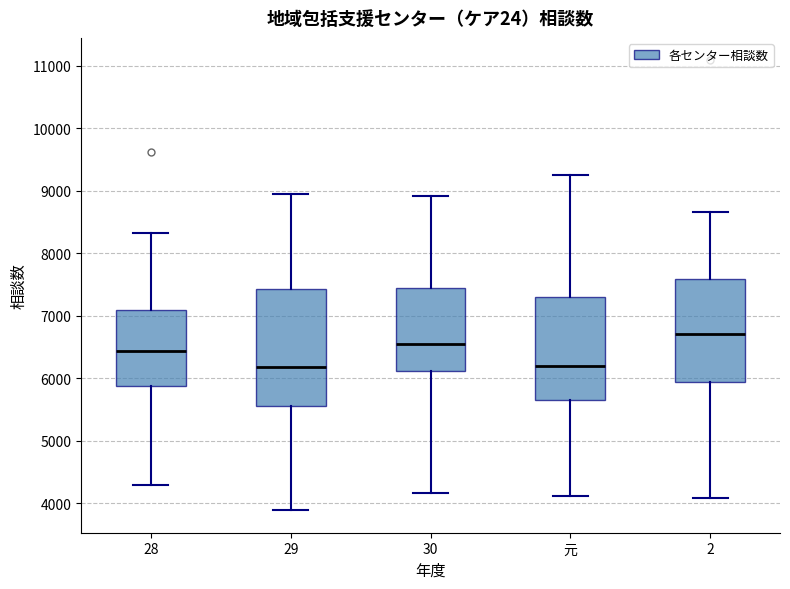

Reading left to right, transcribe this box plot: for each box, give where its median line is, the range the box spans, and where its two whiskers end, as read against the y-axis. The values are not printed on the chart, so give them approximately, as read against the axis.

28: median 6400, box 5900 to 7100, whiskers 4300 to 8300
29: median 6200, box 5600 to 7400, whiskers 3900 to 8900
30: median 6500, box 6100 to 7400, whiskers 4200 to 8900
元: median 6200, box 5600 to 7300, whiskers 4100 to 9200
2: median 6700, box 5900 to 7600, whiskers 4100 to 8700